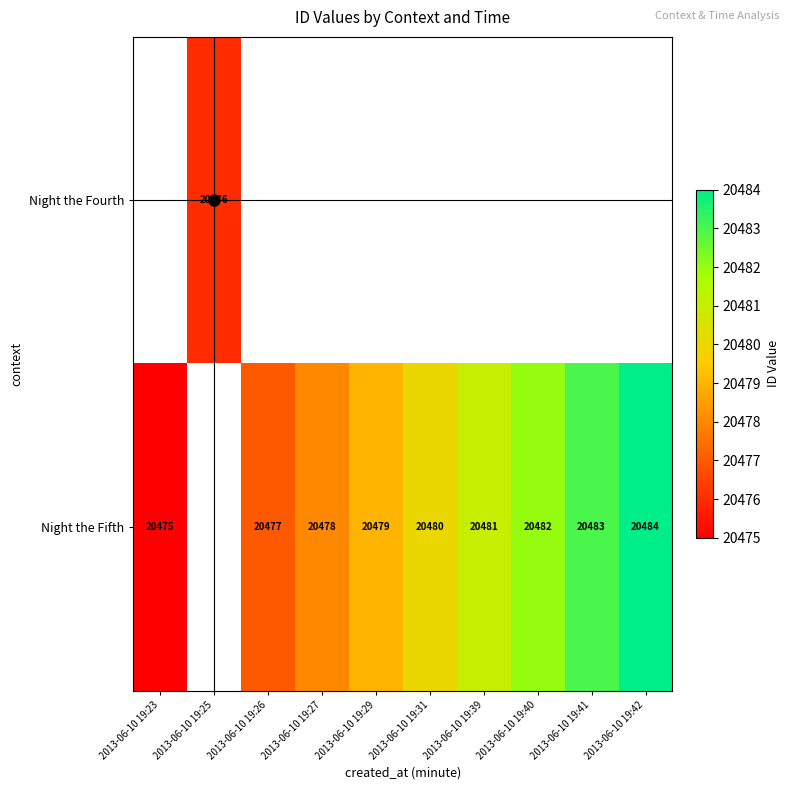

Is it true that Night the Fifth equals 36677.1 at 2013-06-10 19:42?

False